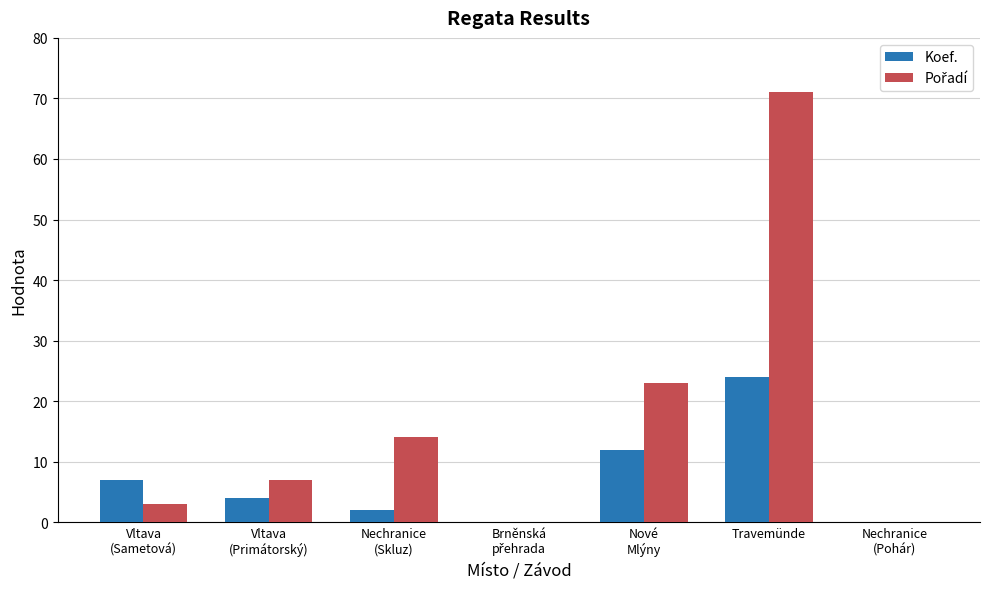

What is the maximum value shown in the chart?

71